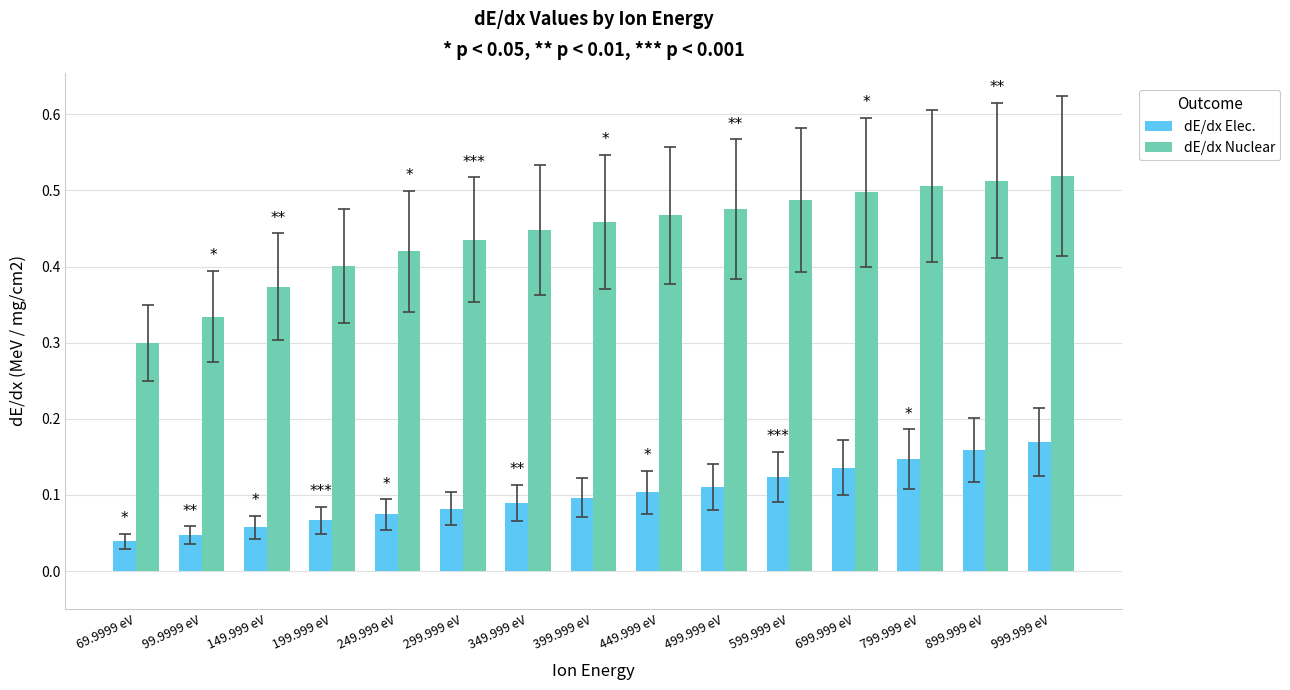

At which category is the sum across all series the highest?

999.999 eV